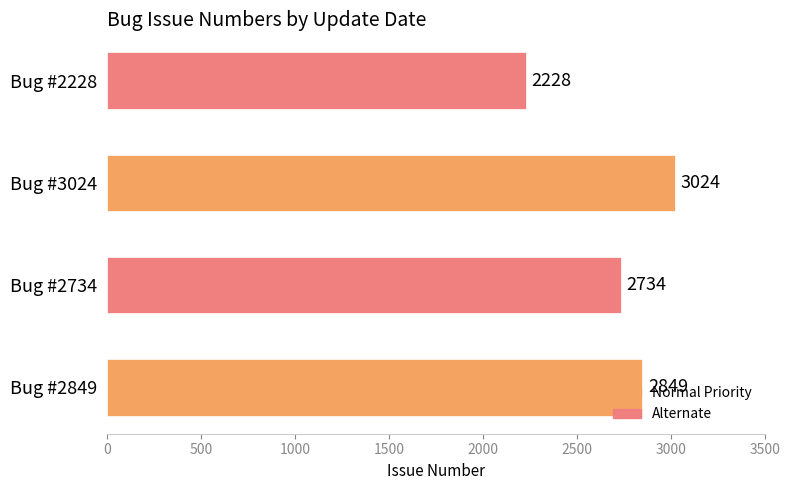

Which has a higher value, Bug #3024 or Bug #2228?

Bug #3024